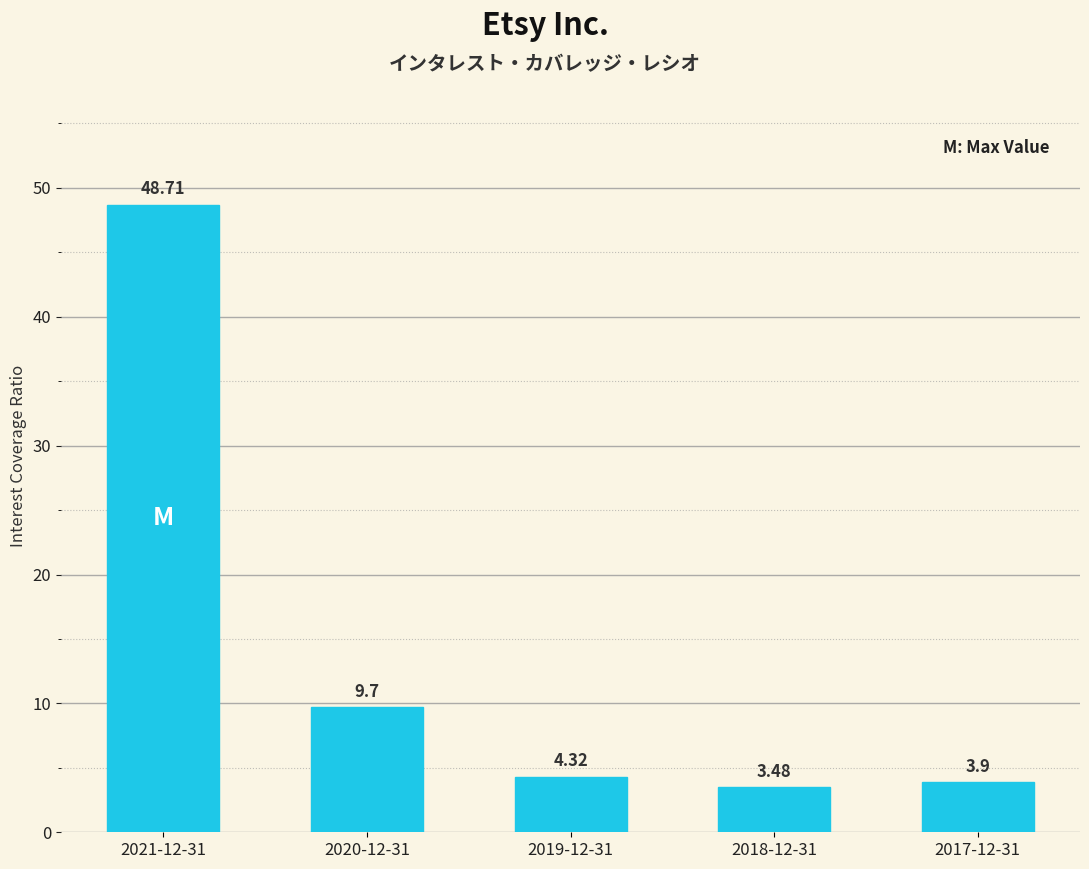

What is the ratio of the value at 2020-12-31 to the value at 2019-12-31?

2.2